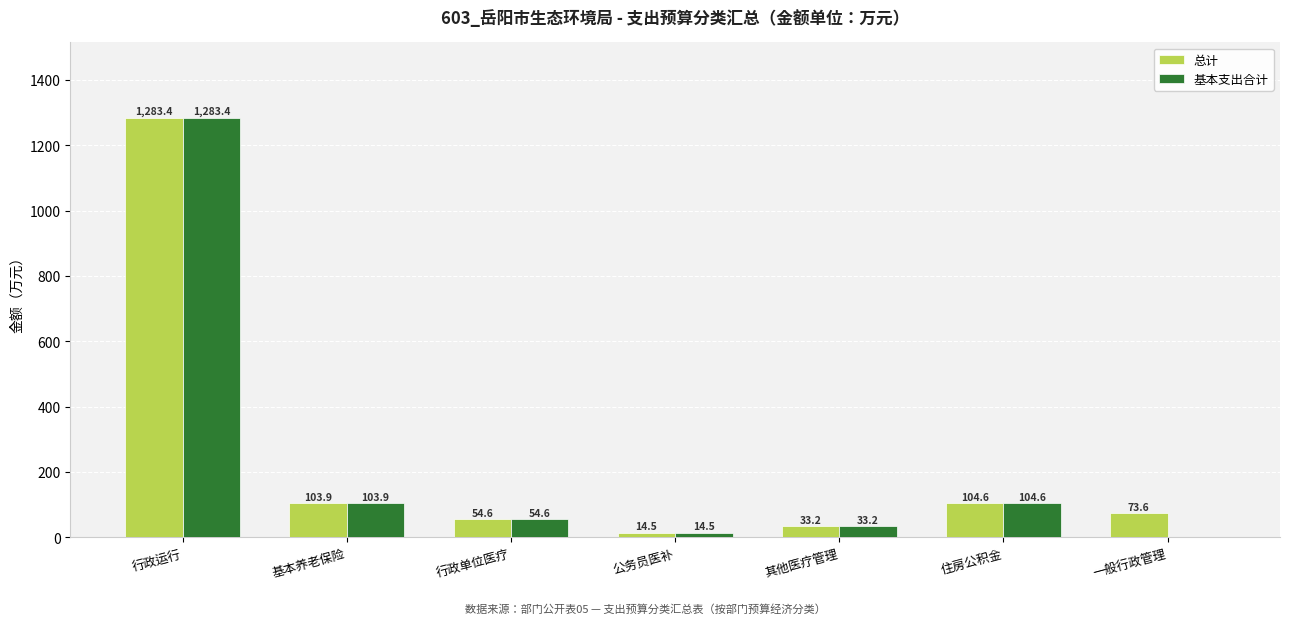

The 基本支出合计 series shows 0.0 at 一般行政管理. True or false?

True